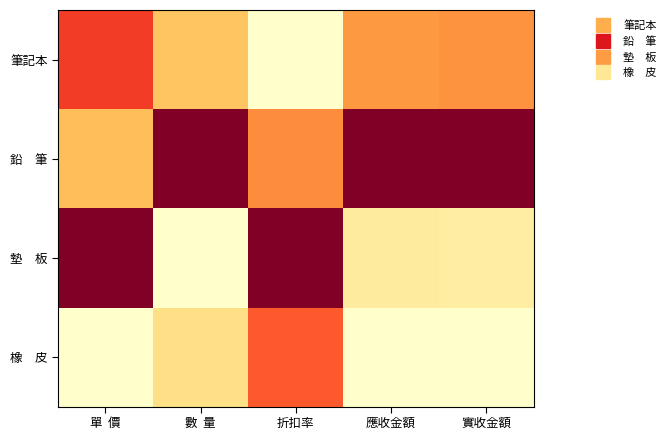

List the series in order of their peak value, highest first.

鉛 筆, 墊 板, 筆記本, 橡 皮